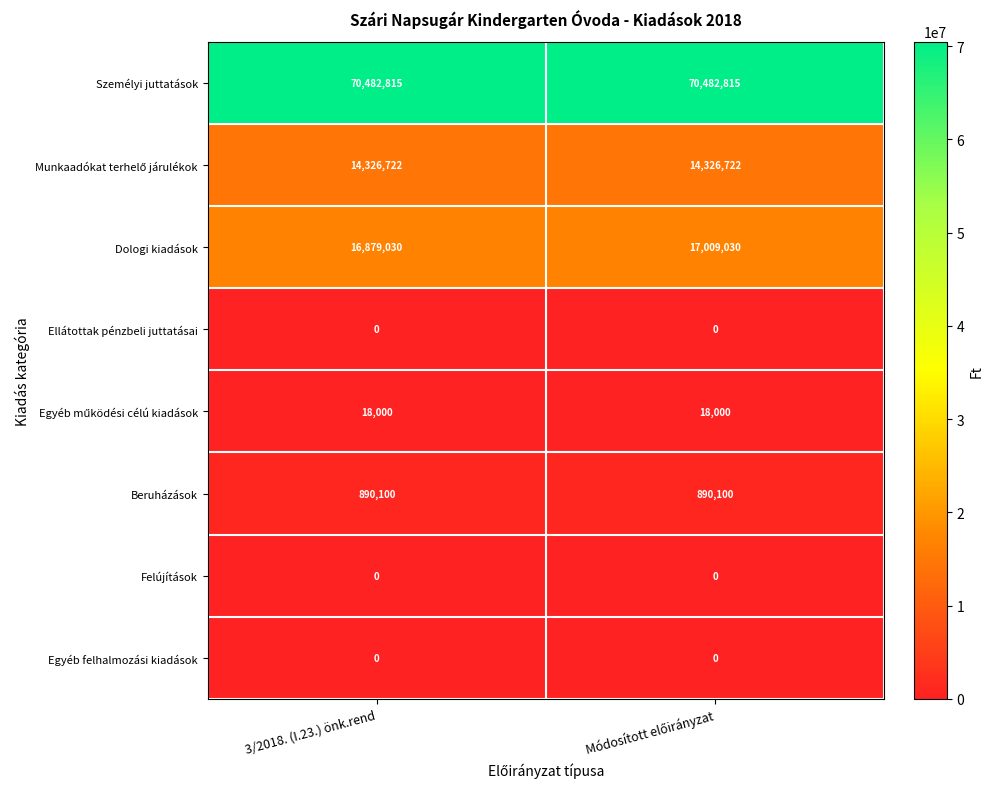

True or false: Beruházások has a value of 289673 at 3/2018. (I.23.) önk.rend.

False